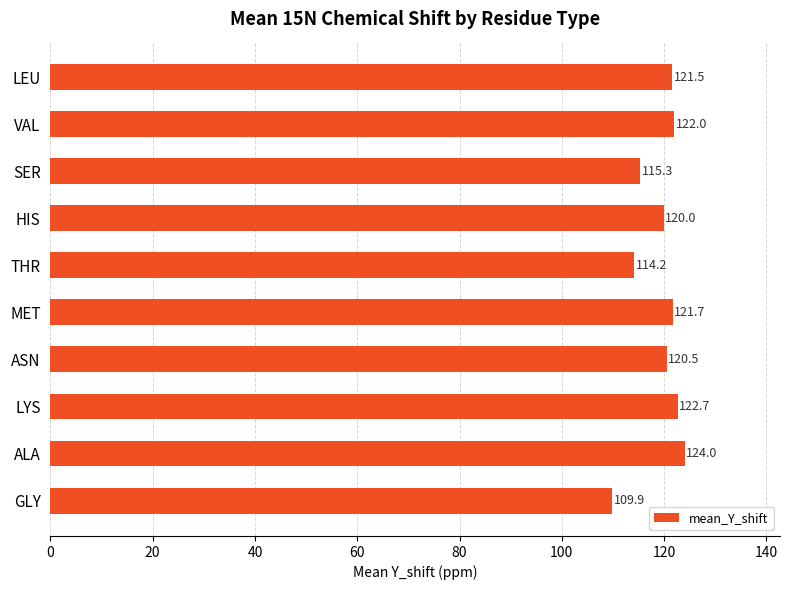

Approximately how many times larger is the value at THR compared to ALA?

0.9